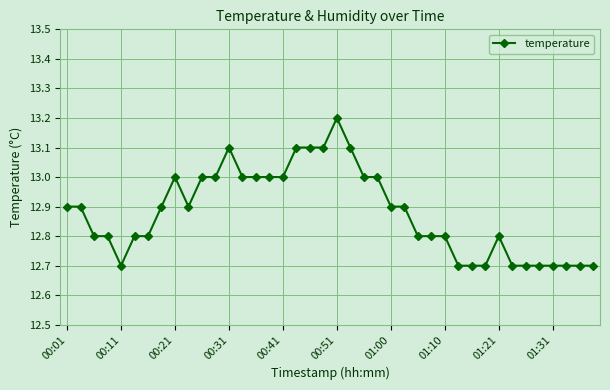

What is the sum of all values?

515.2